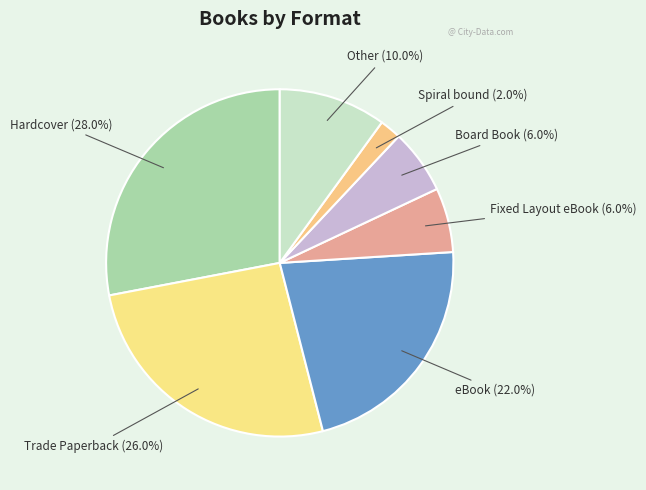

Count the number of slices in the pie.

7